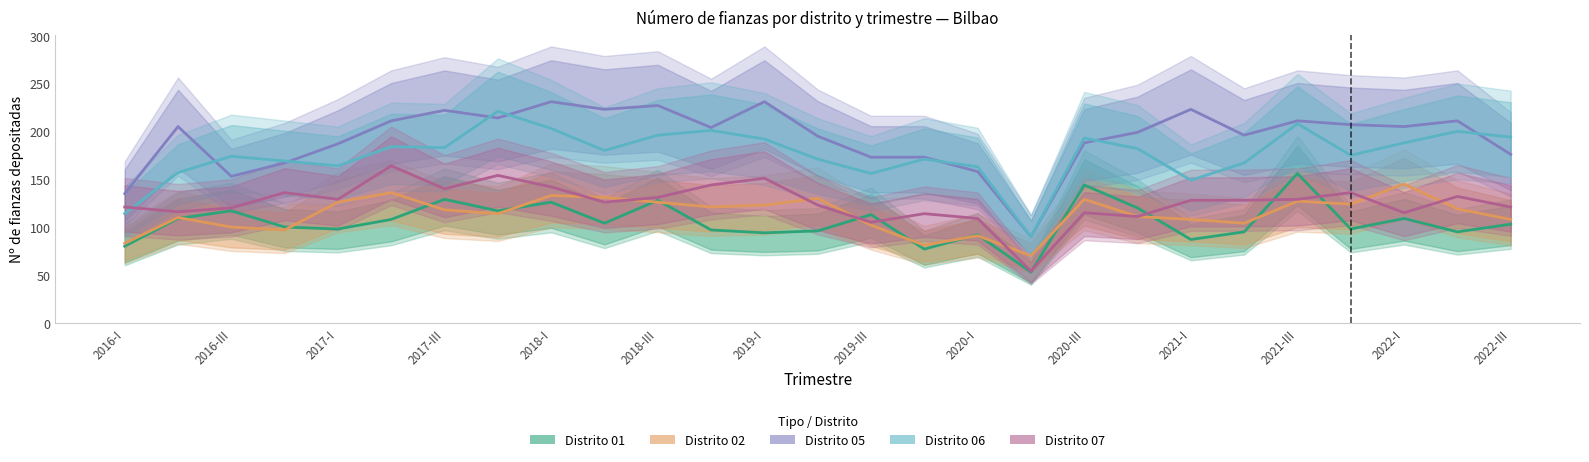

What is the greatest value displayed?

231